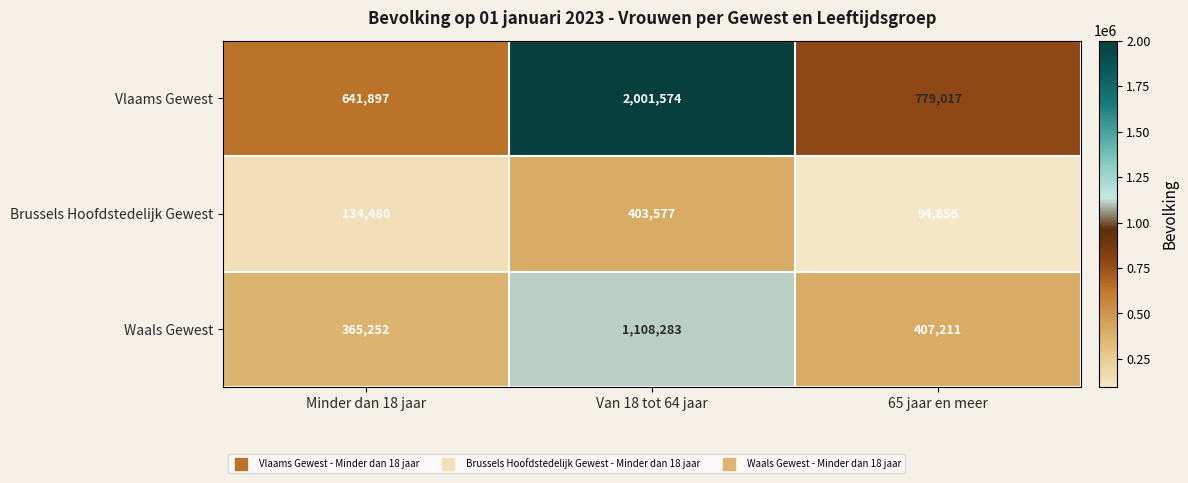

At Van 18 tot 64 jaar, list the series in order from smallest to largest.

Brussels Hoofdstedelijk Gewest, Waals Gewest, Vlaams Gewest